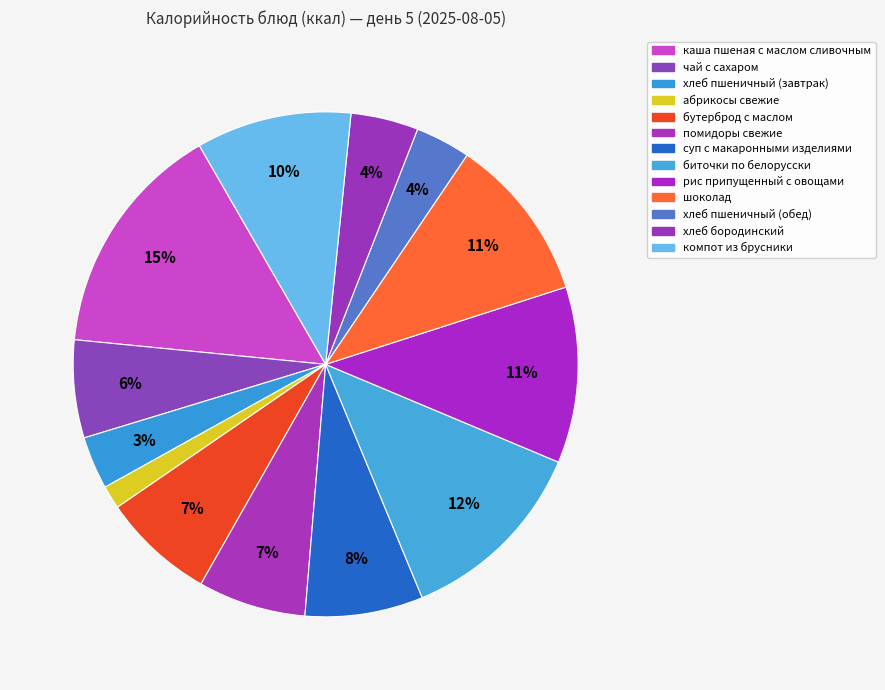

Count the number of slices in the pie.

13